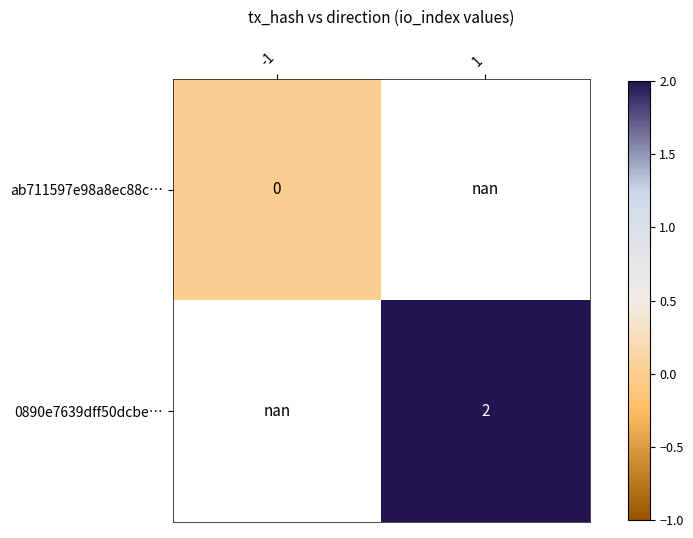

Is it true that ab711597e98a8ec88c… equals 0.0 at -1?

True